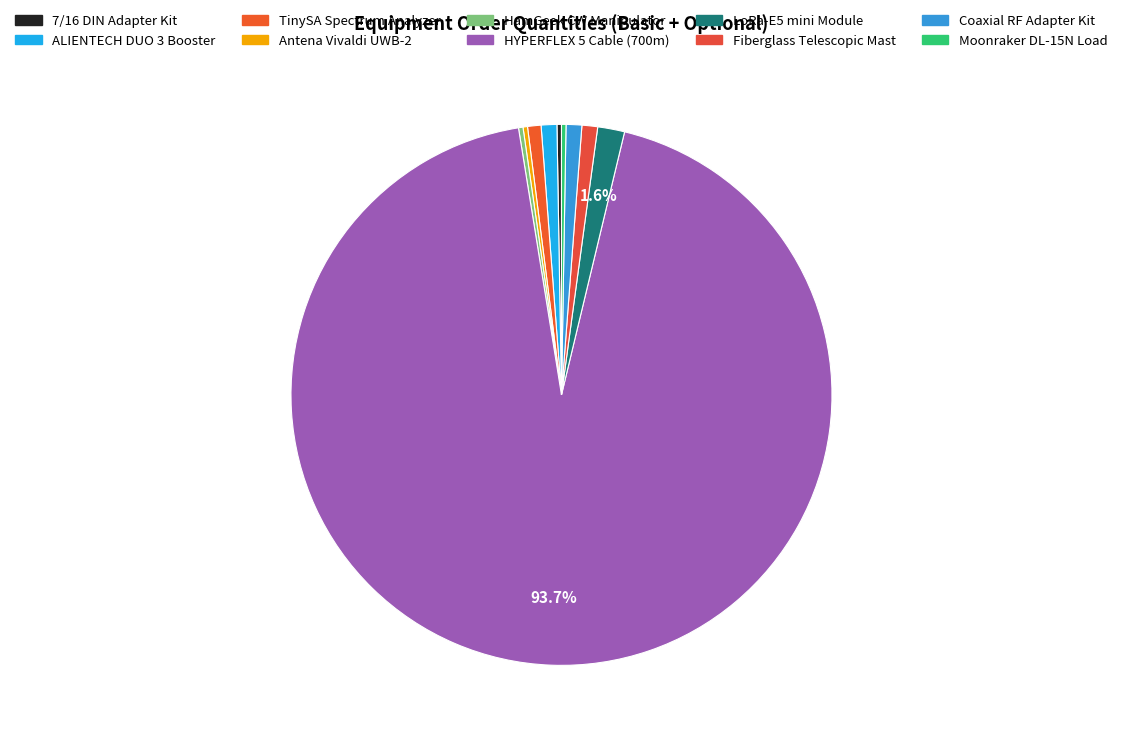

Is there any slice that represents more than half of the pie?

Yes